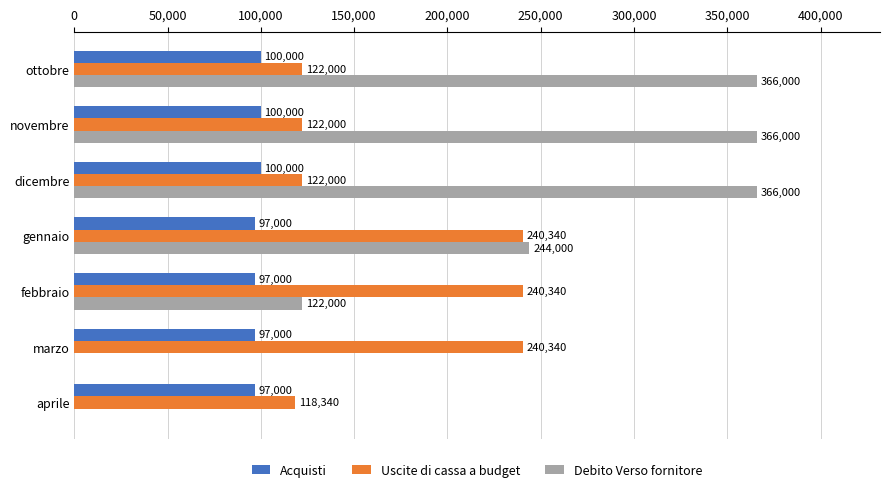

Which series has the widest spread of values?

Debito Verso fornitore